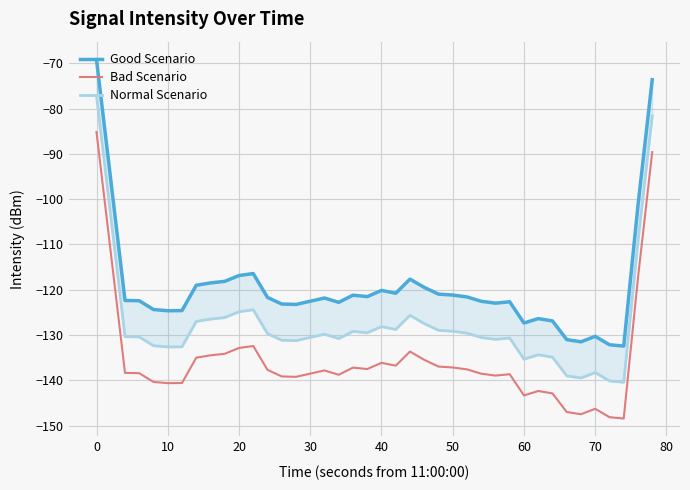

Is it true that Bad Scenario equals -136.2 at 40?

True